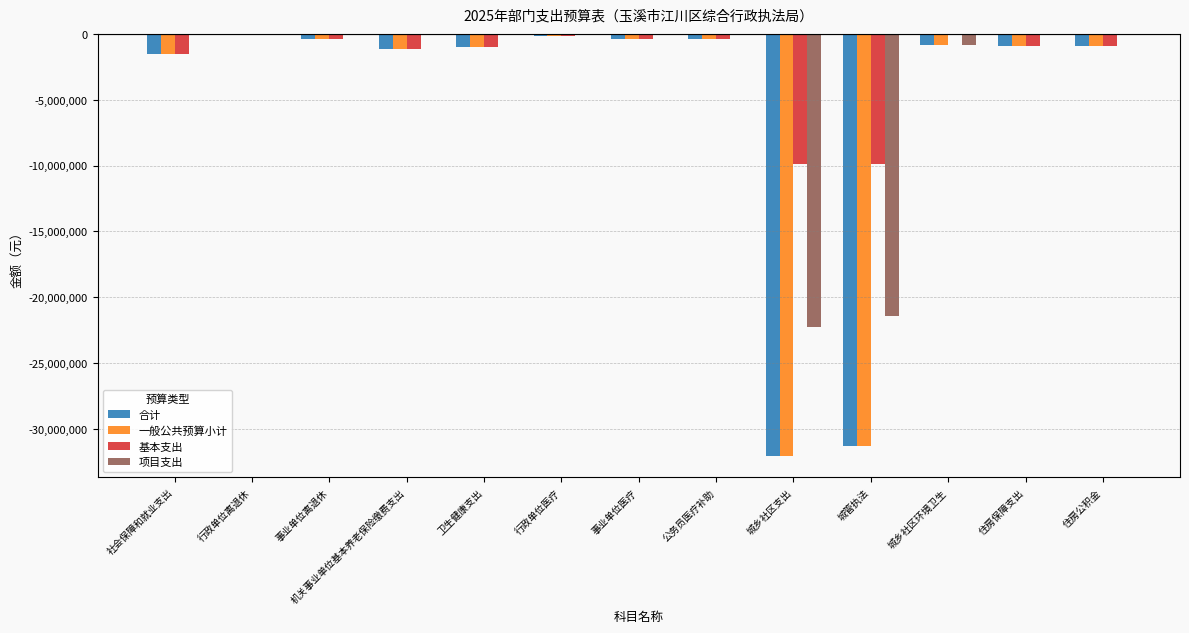

Does the chart contain stacked bars?

No